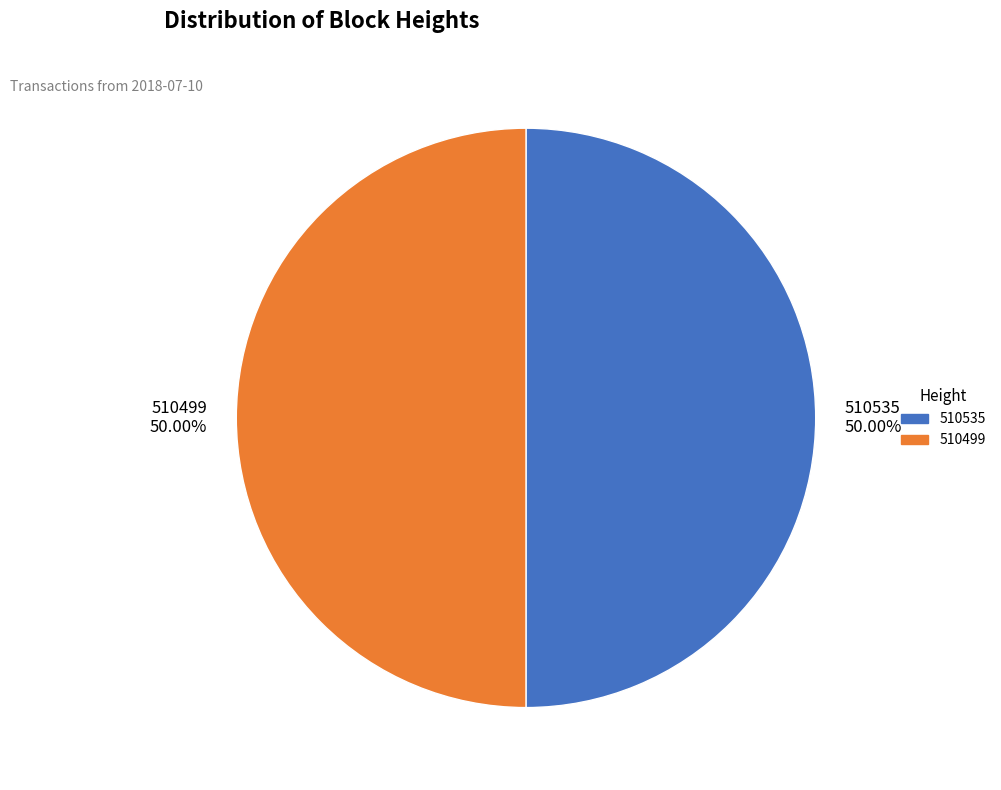

What is the ratio of the value at 510535 to the value at 510499?

1.0